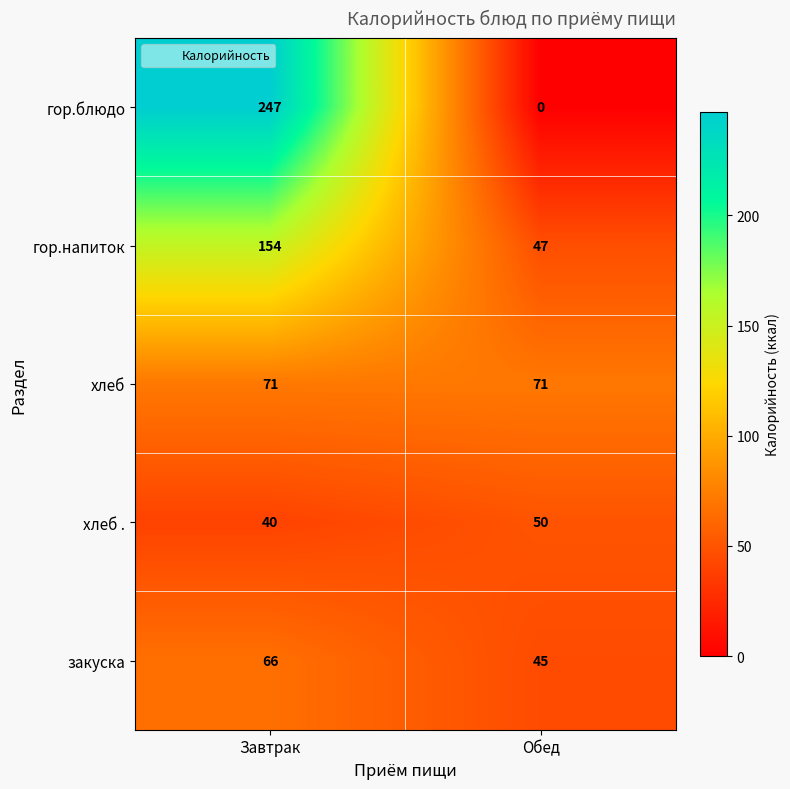

What is the greatest value displayed?

247